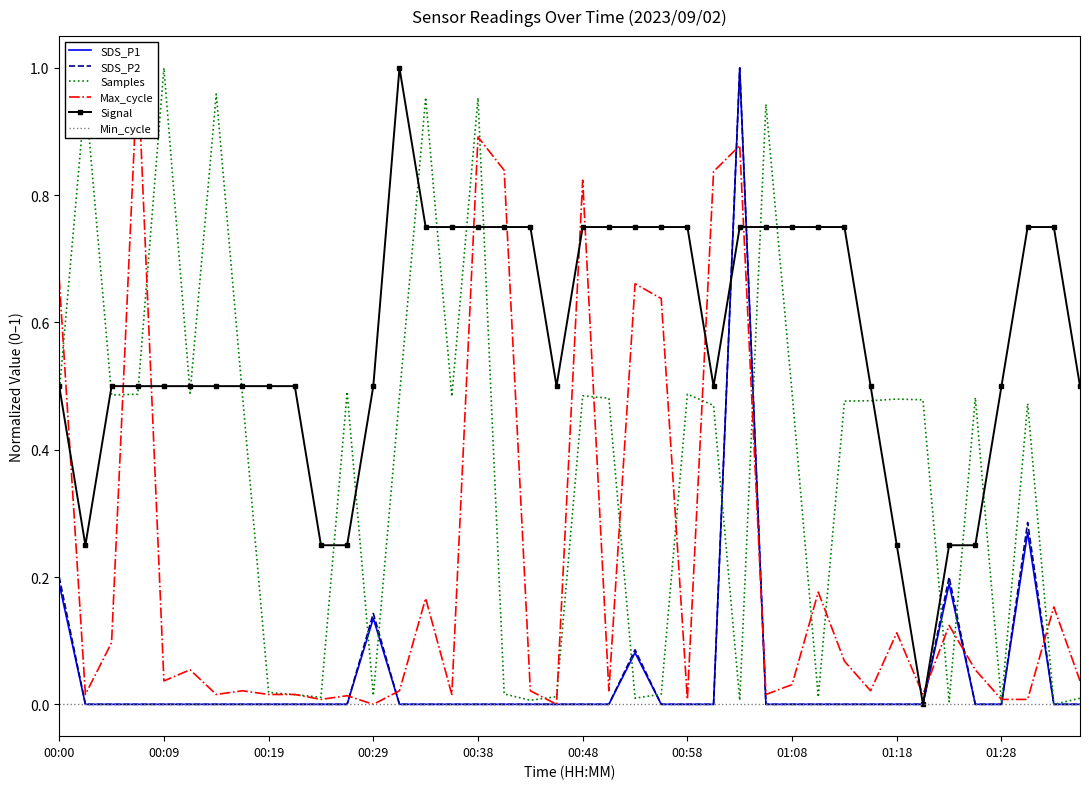

True or false: SDS_P1 has a value of -0.3 at 01:28.

False